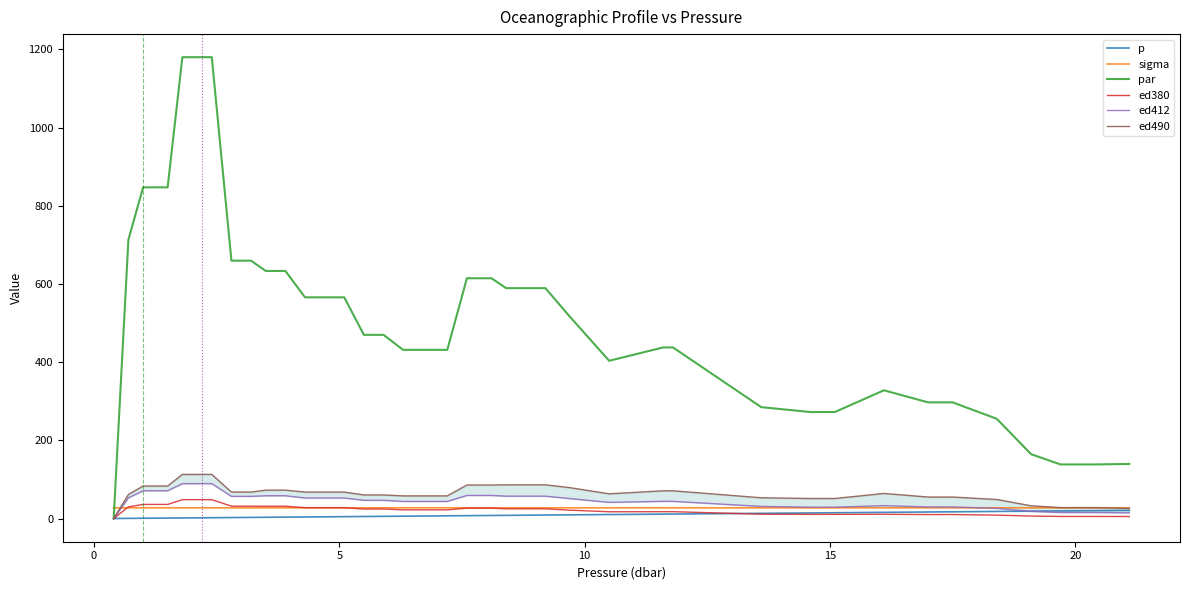

What is the maximum value for sigma?

27.7